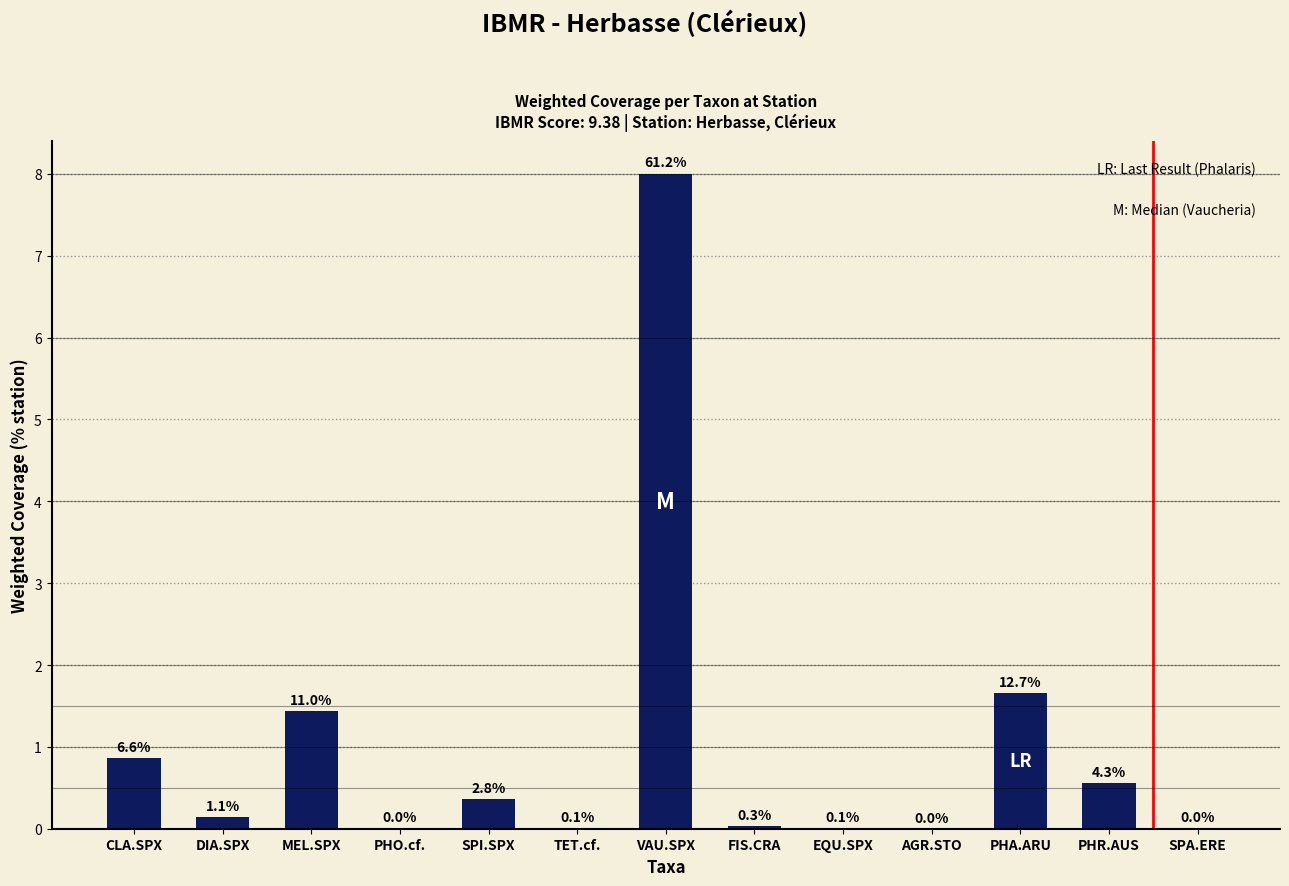

Are the bars horizontal?

No